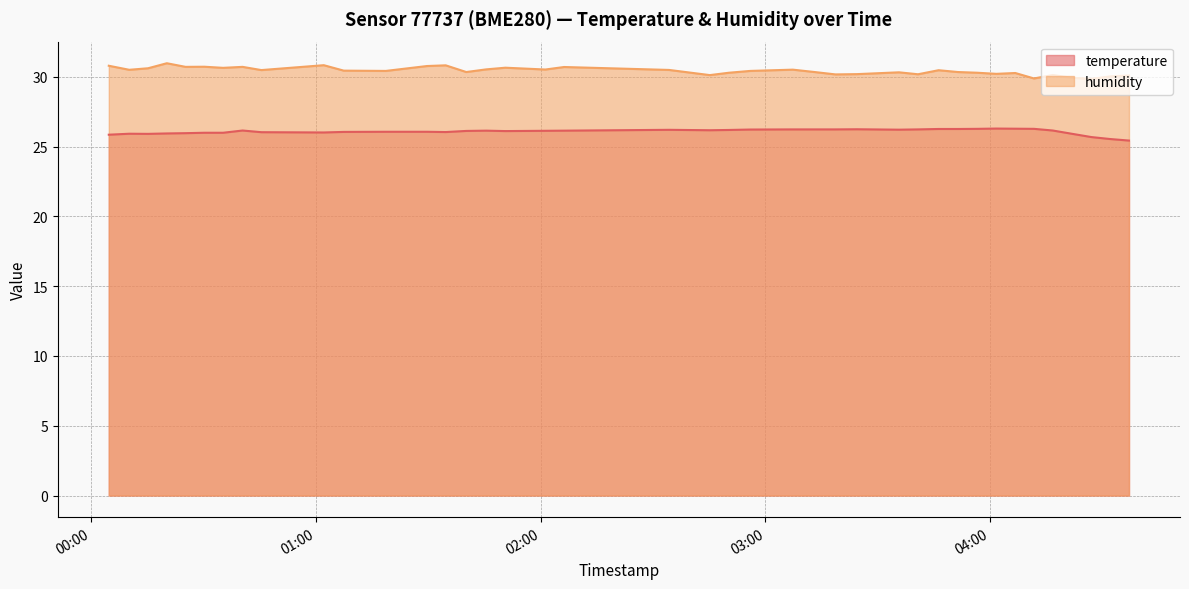

How many data points in humidity are less than 30?

3